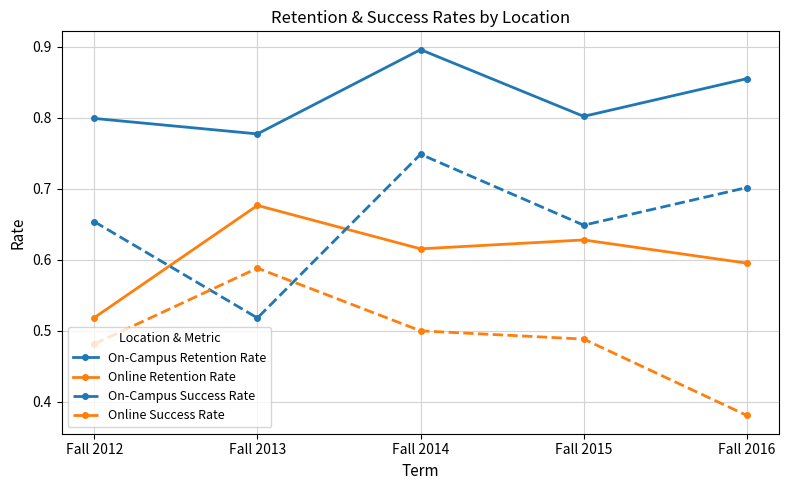

What is the total value across all series at Fall 2013?

2.6